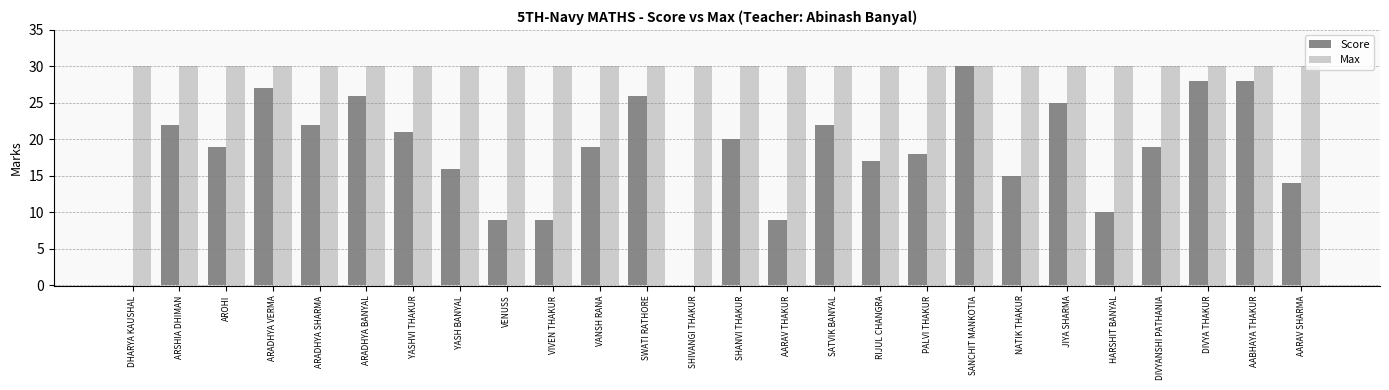

How many groups of bars are there?

26